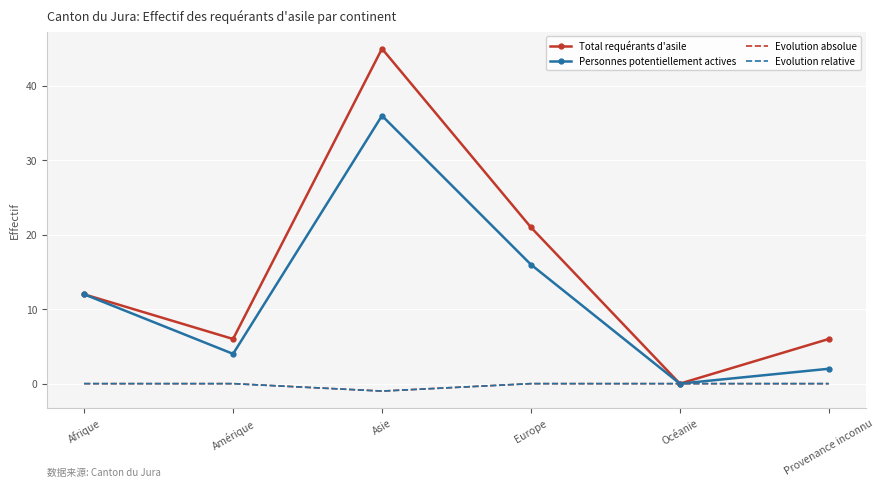

How many lines are shown in the chart?

4